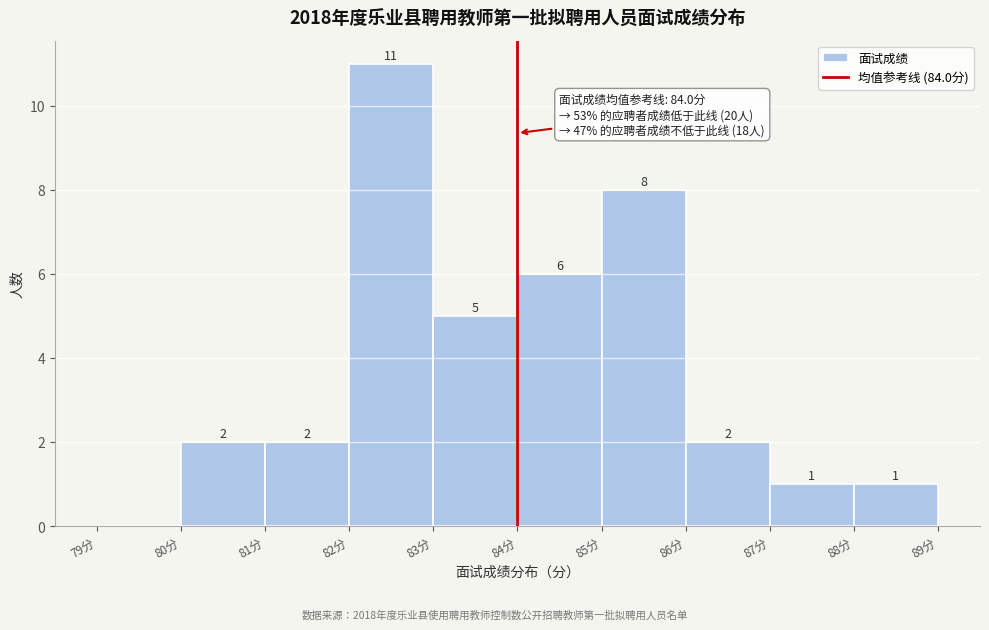

Which range on the x-axis has the tallest bar?

82 to 83